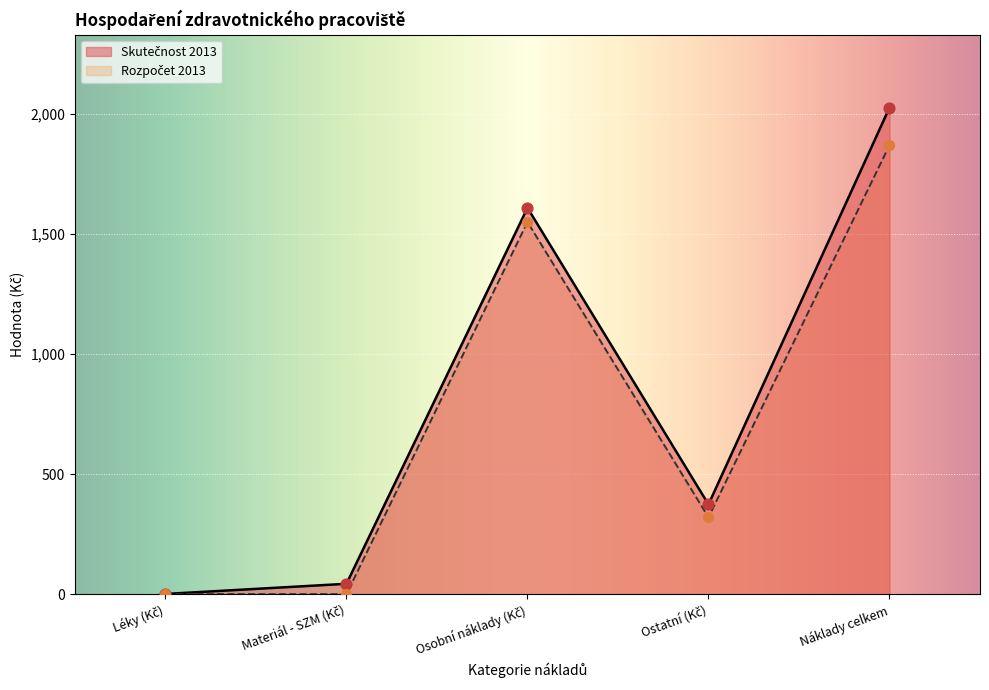

What is the change in value from Osobní náklady (Kč) to Ostatní (Kč)?

-1236.1